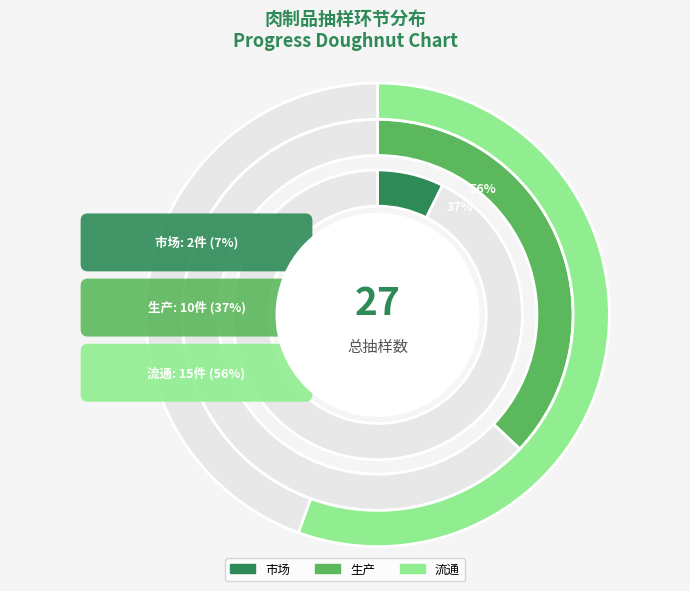

Is the sum of 市场/生产 and 流通 greater than half?

Yes